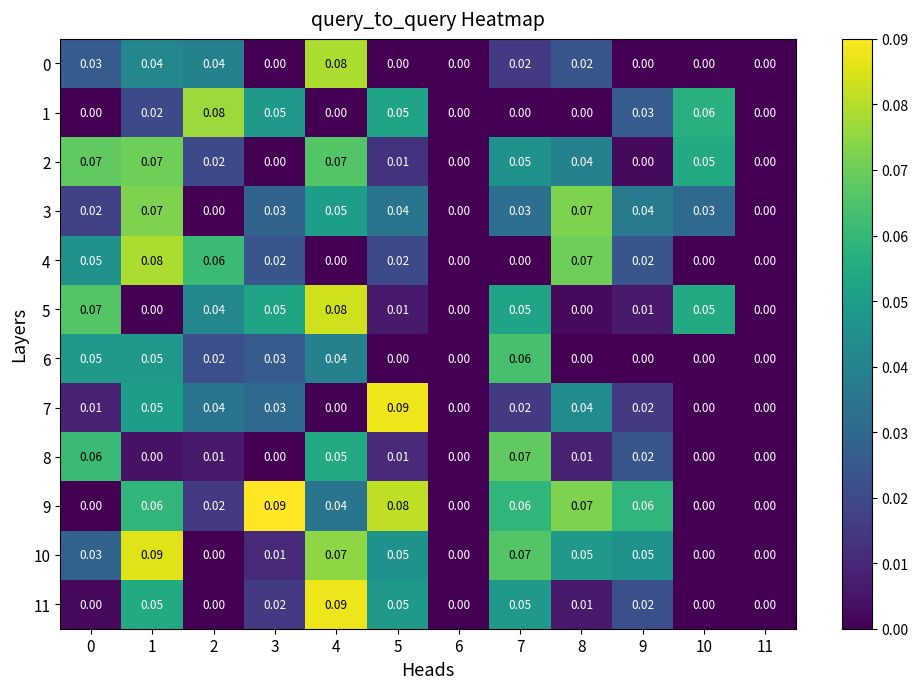

Is the value of 11 at 8 greater than the value of 1 at 8?

Yes